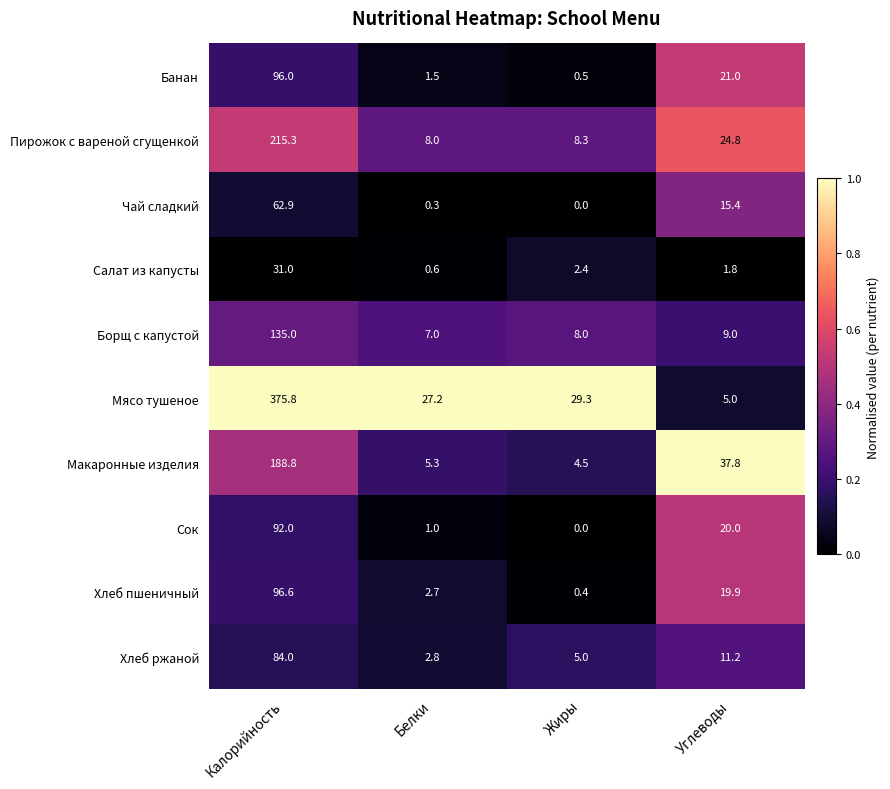

Where does the Банан series first go above 21?

Калорийность